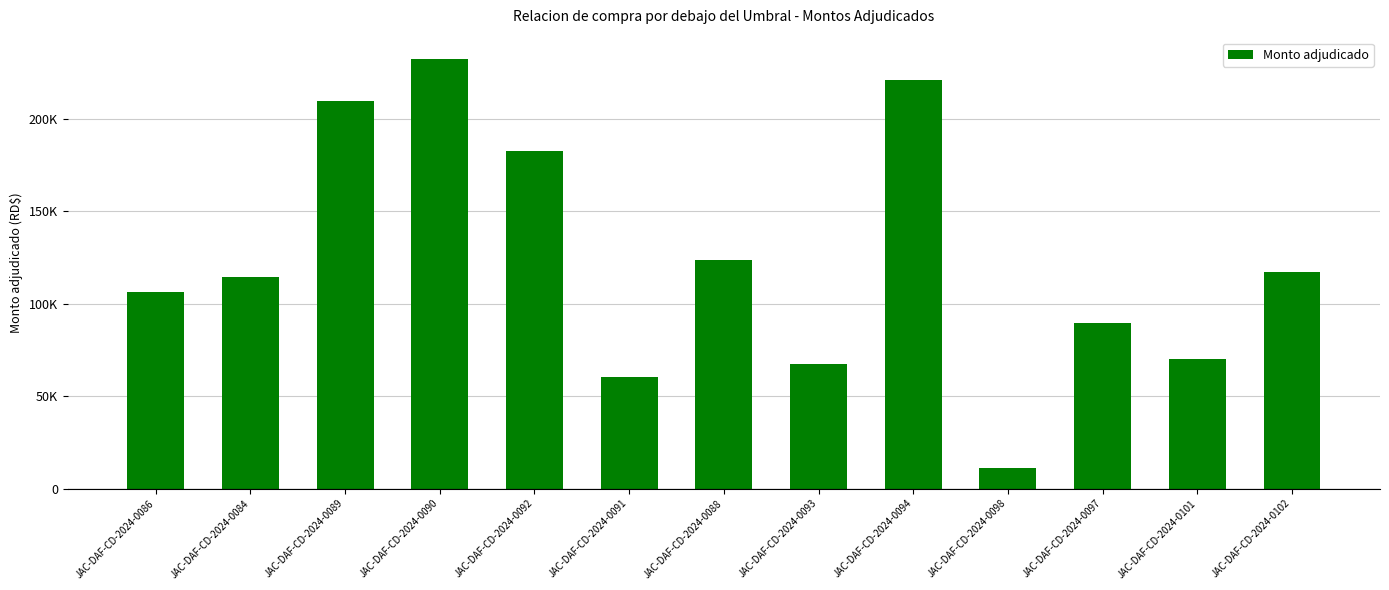

Are the bars horizontal?

No